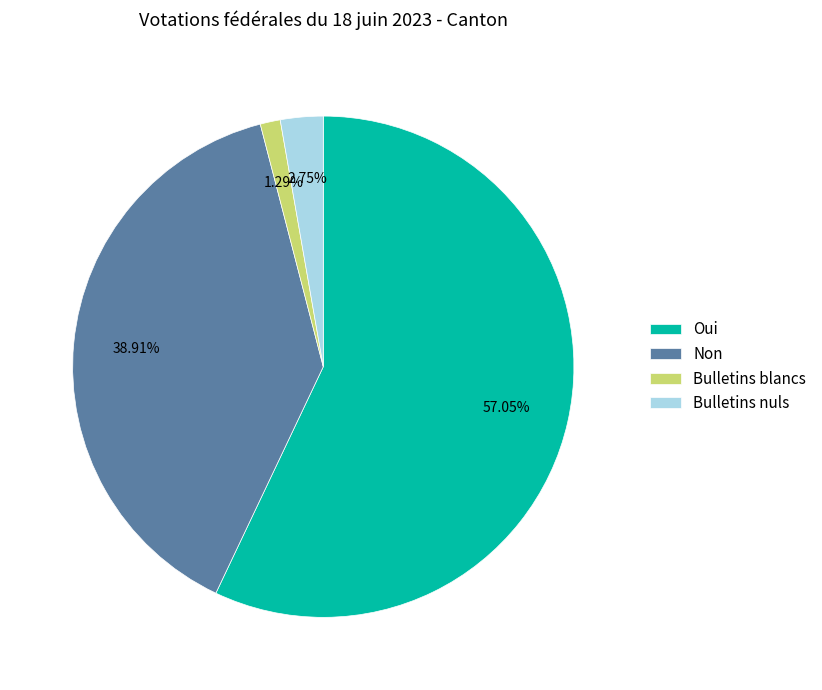

Does any single category account for the majority?

Yes